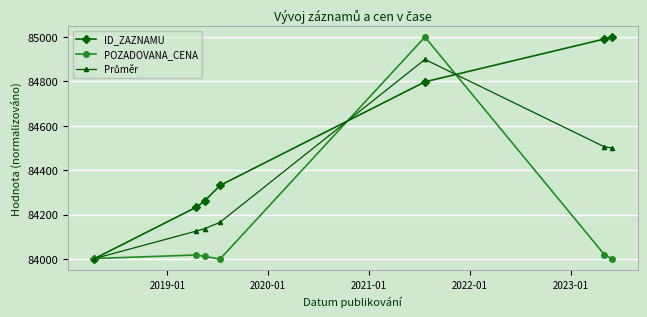

In POZADOVANA_CENA, how many points are higher than both neighbors (excluding endpoints)?

2